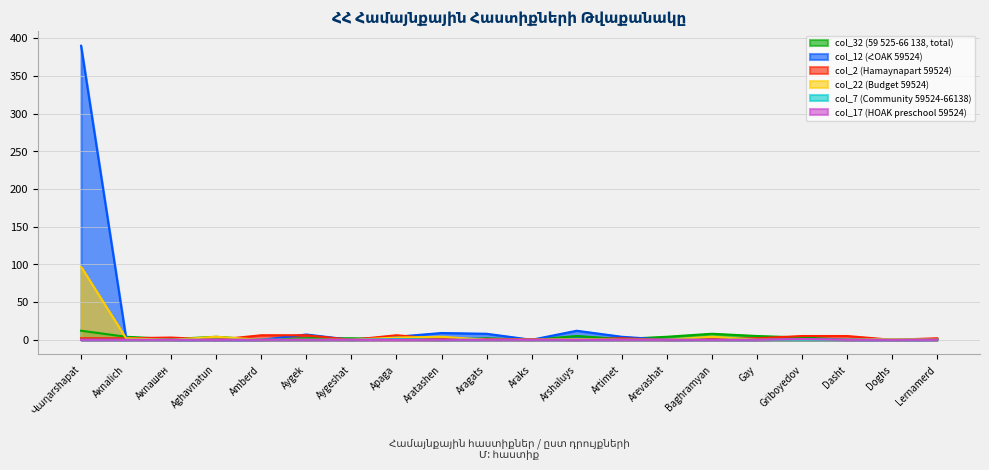

True or false: col_12 has more than 0 points higher than both neighbors.

True